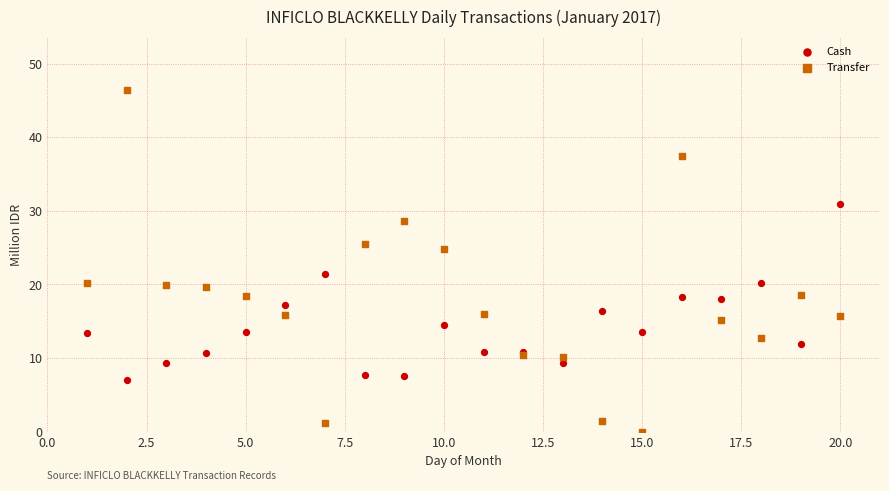

What are all the series names shown in the legend?

Cash, Transfer